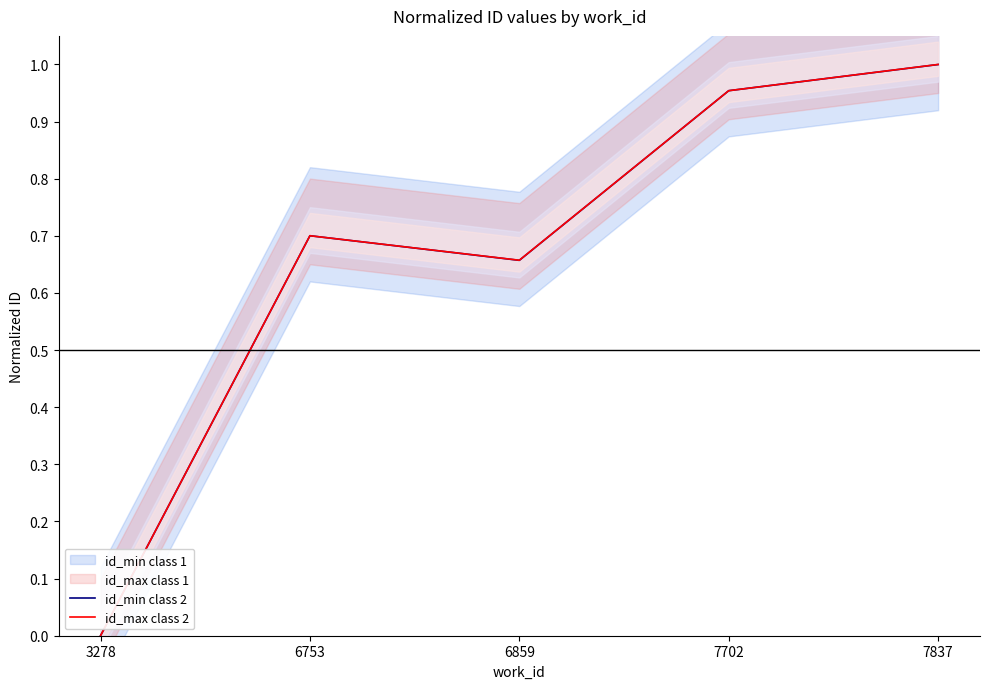

The id_min class 2 series shows 1.0 at 7702. True or false?

True